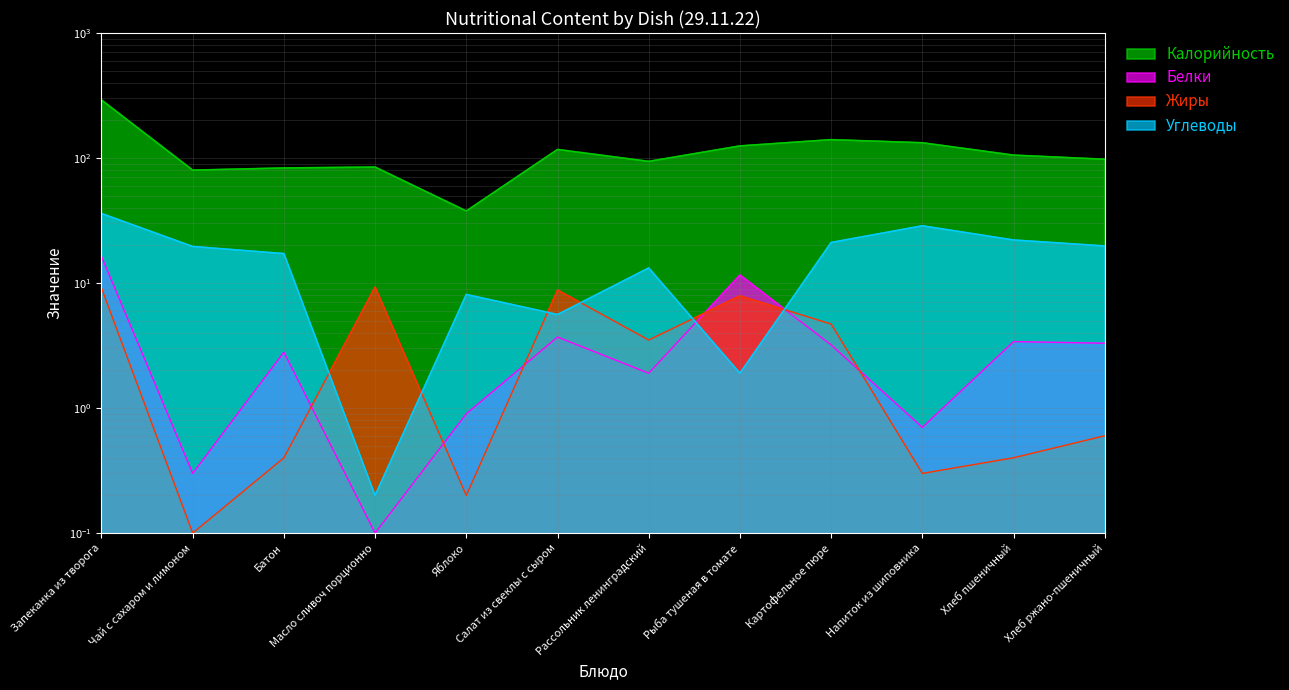

How many lines are shown in the chart?

4